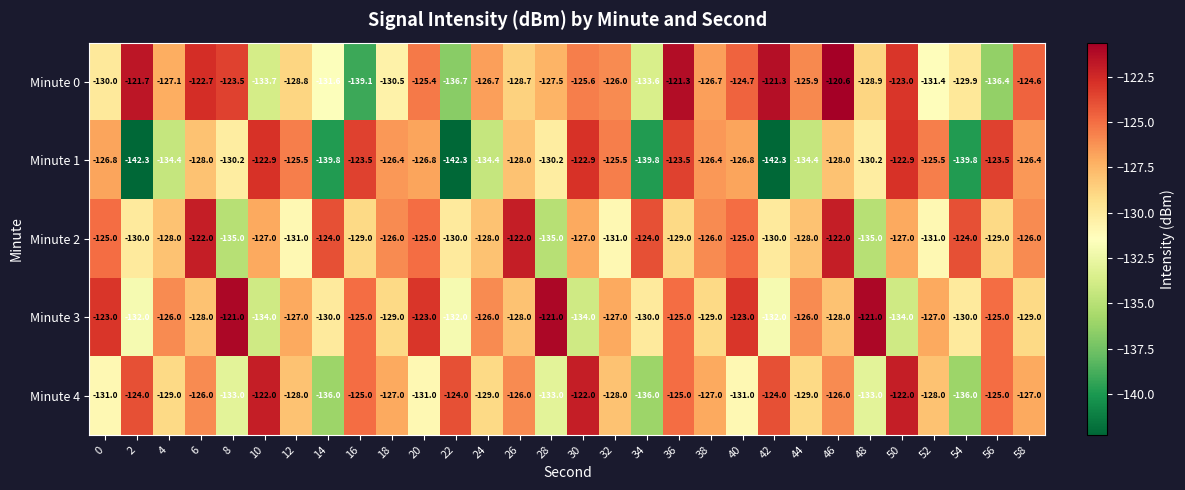

What is the sum of the Minute 4 values at 40 and 20?

-262.0